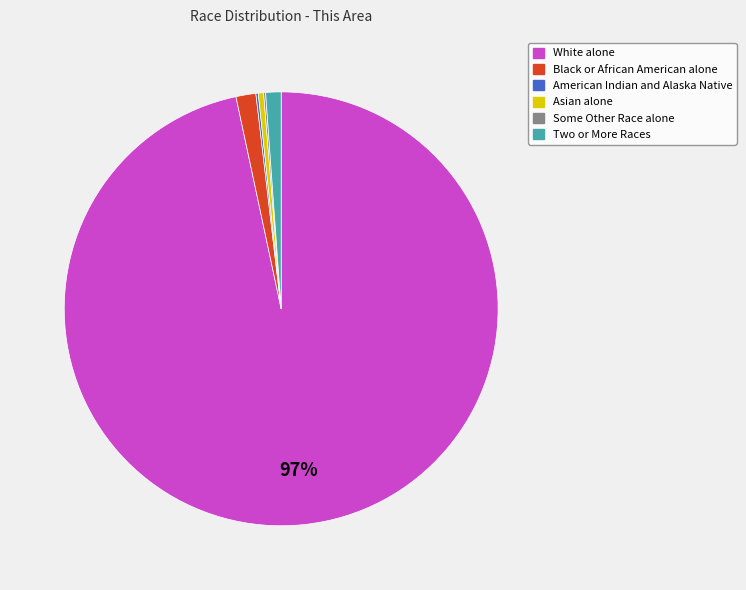

To the nearest percent, what is the difference between the Asian alone and Two or More Races slice percentages?

1%